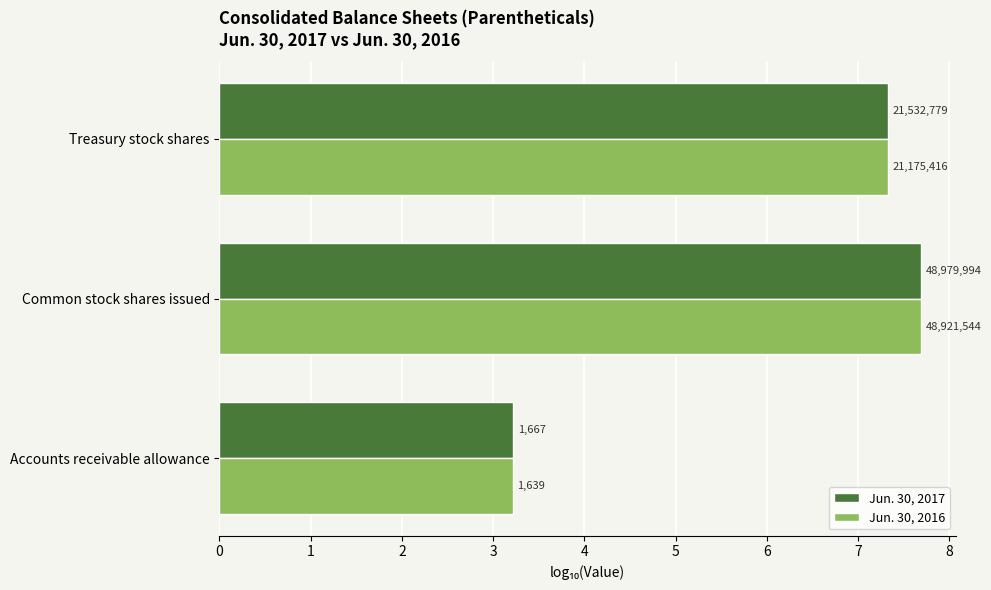

What are all the series names shown in the legend?

Jun. 30, 2017, Jun. 30, 2016